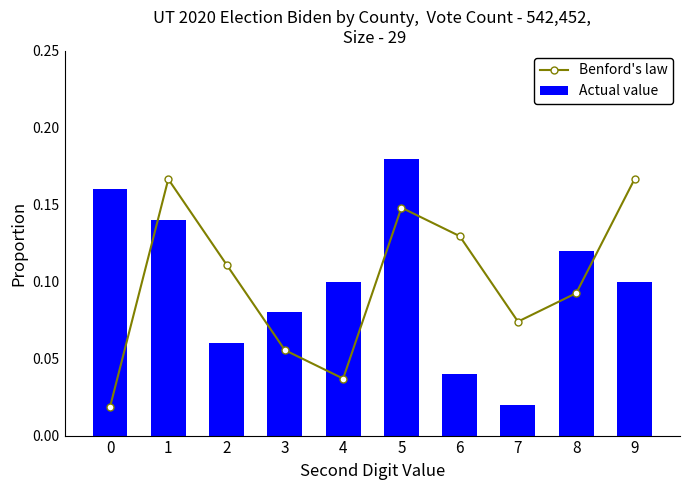

True or false: Benford's law has a value of 0.1 at 3.

False